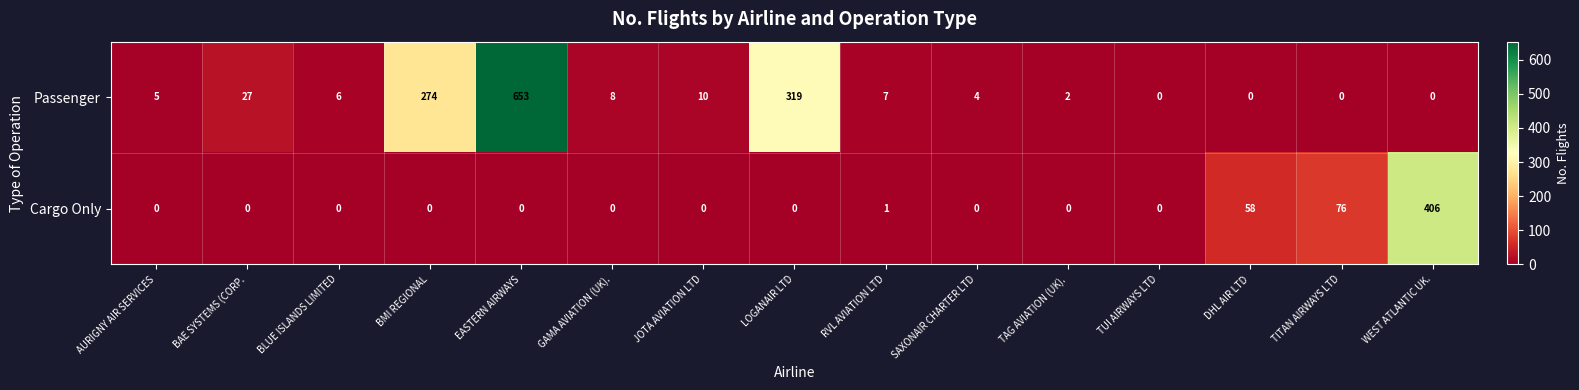

What is the greatest value displayed?

653